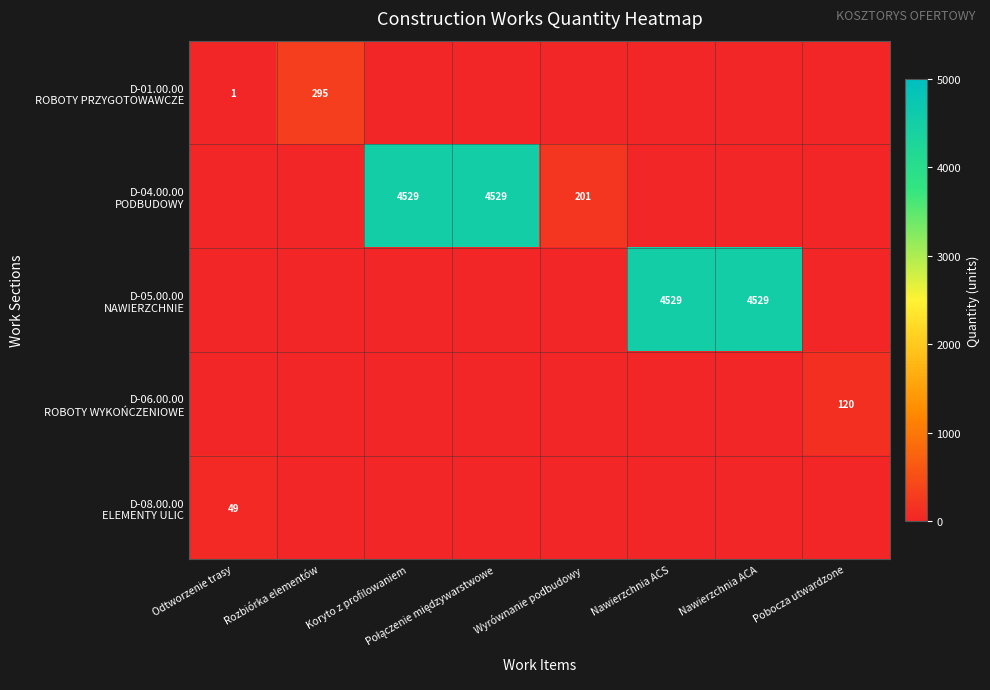

How many values in the D-06.00.00 ROBOTY WYKOŃCZENIOWE series exceed 0?

1